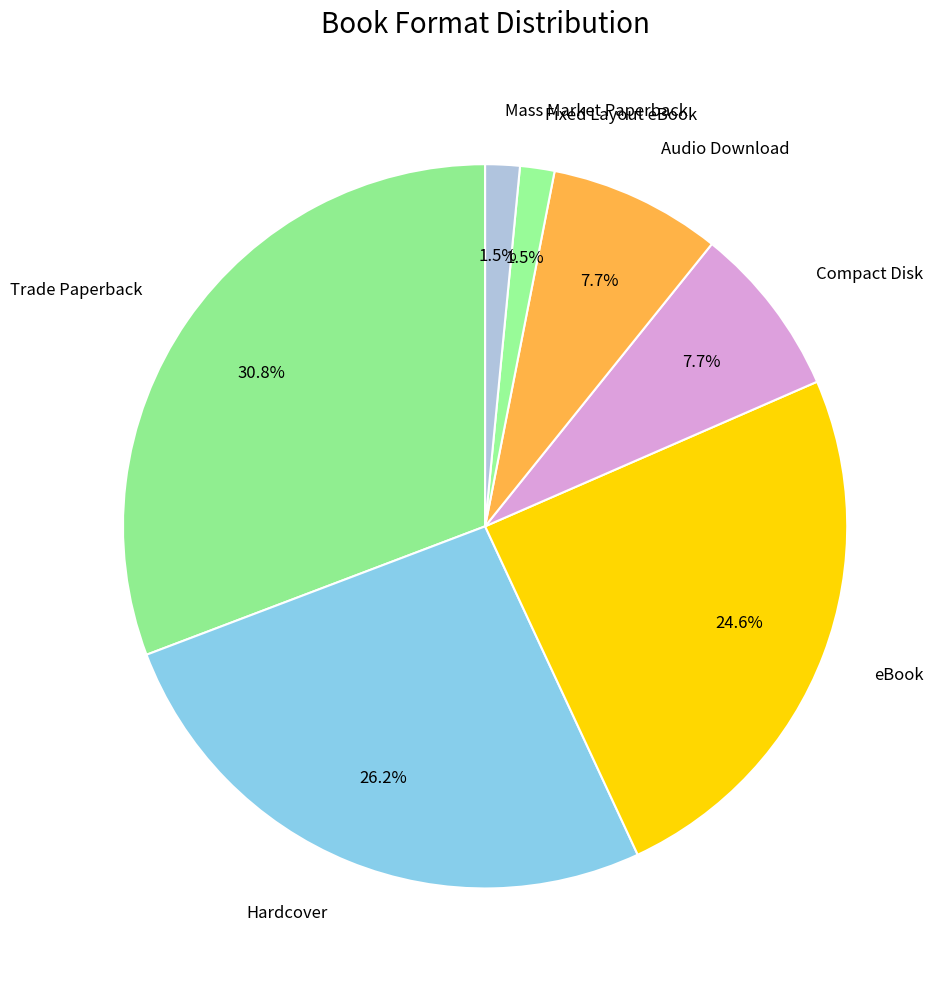

To the nearest percent, what is the average slice percentage?

14%